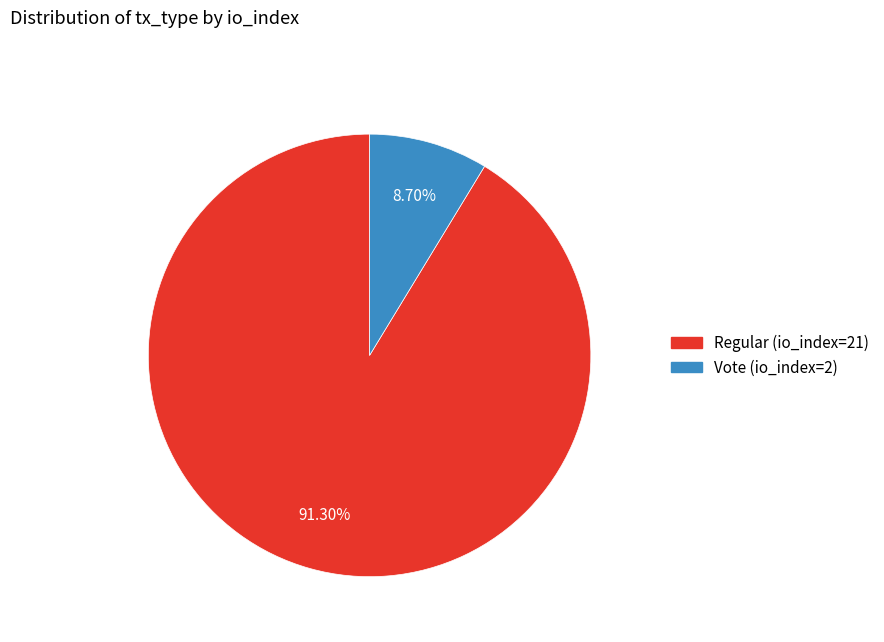

Is the sum of Regular (io_index=21) and Vote (io_index=2) greater than half?

Yes